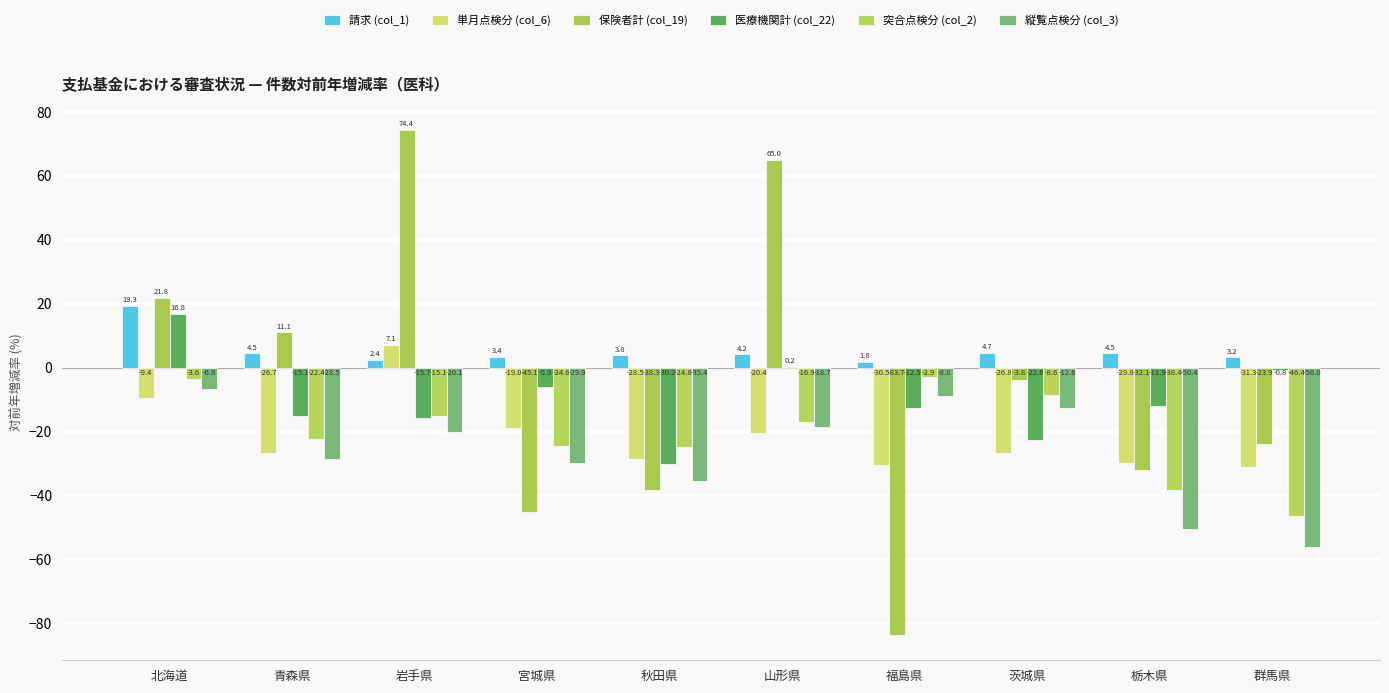

Count the number of data series in this chart.

6